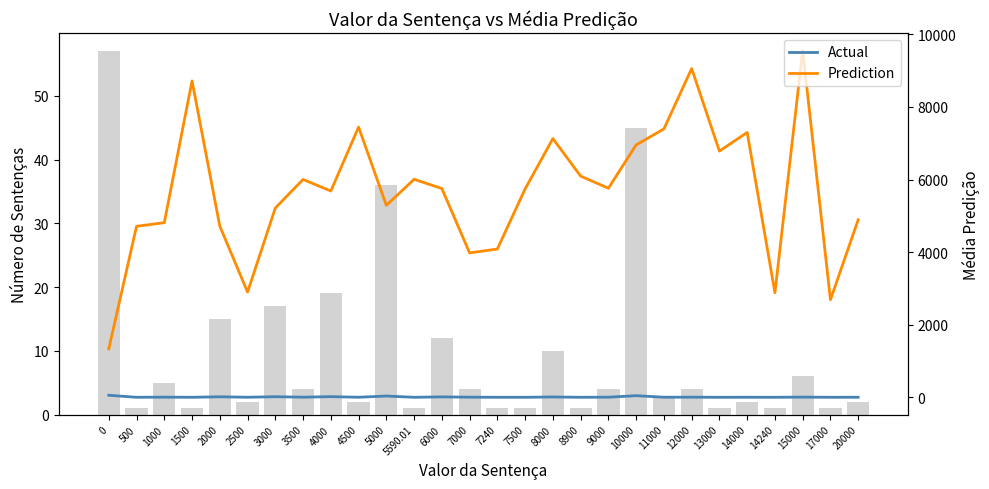

Between 8900 and 14240, which series saw the biggest shift?

Prediction